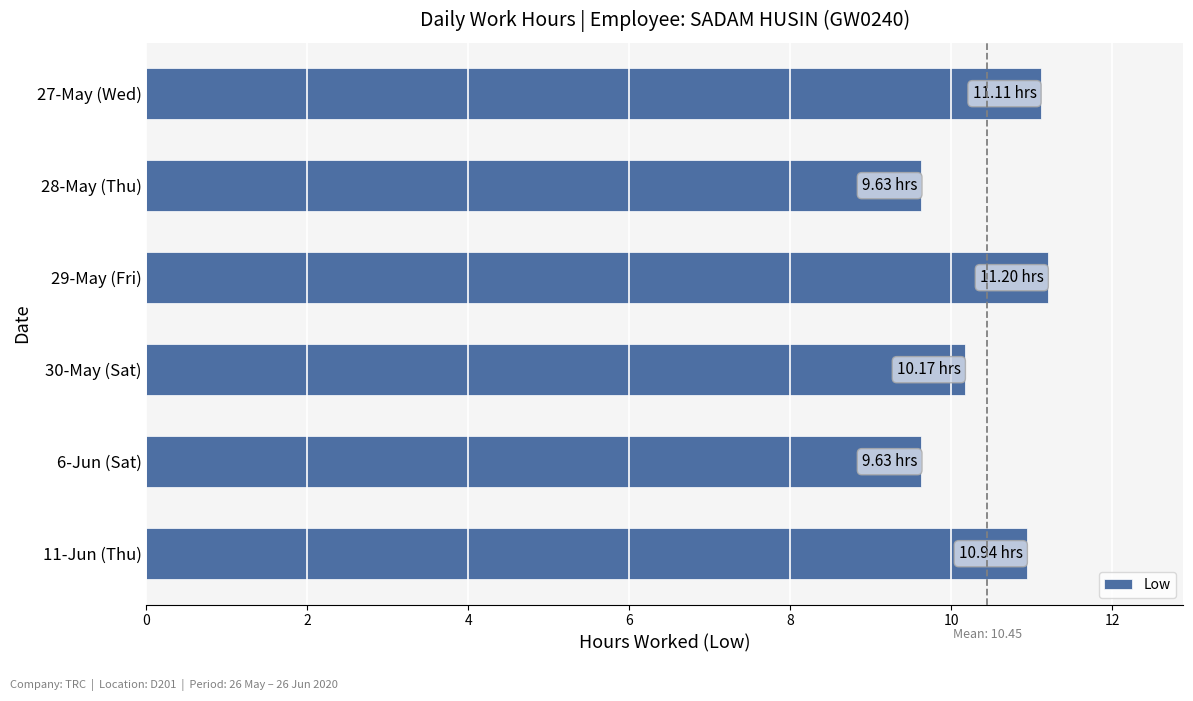

What is the sum of all values?

62.7